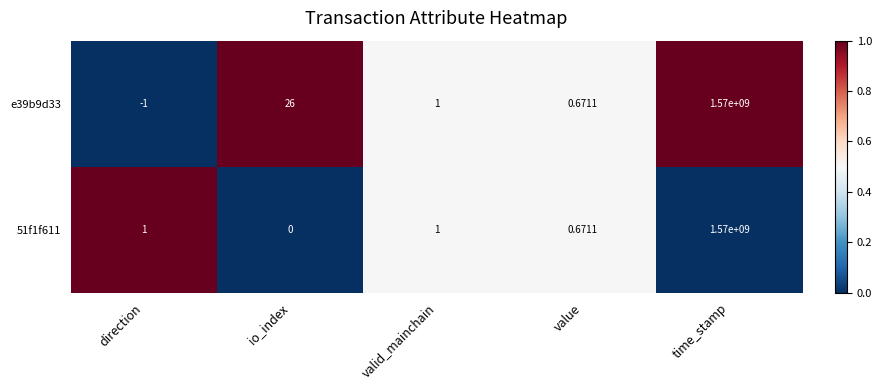

At which label does e39b9d33 reach its peak?

time_stamp